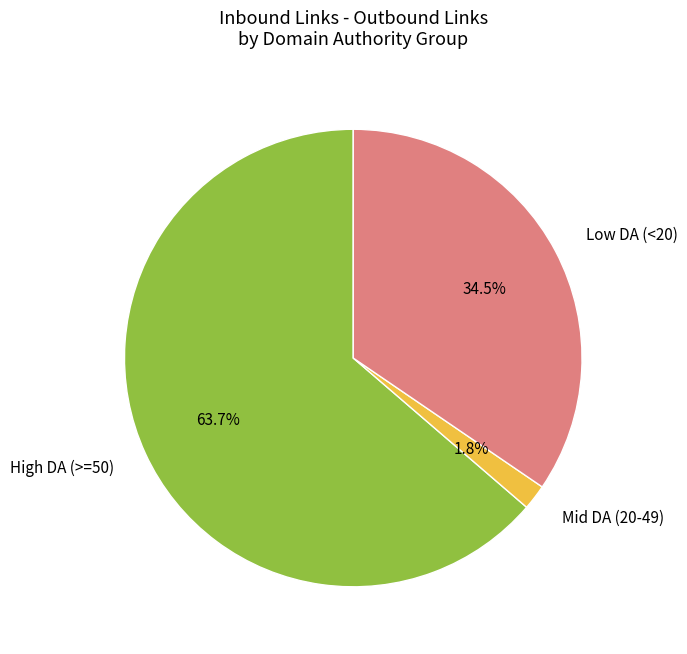

What is the total percentage of Mid DA (20-49) and High DA (>=50)?

65.5%